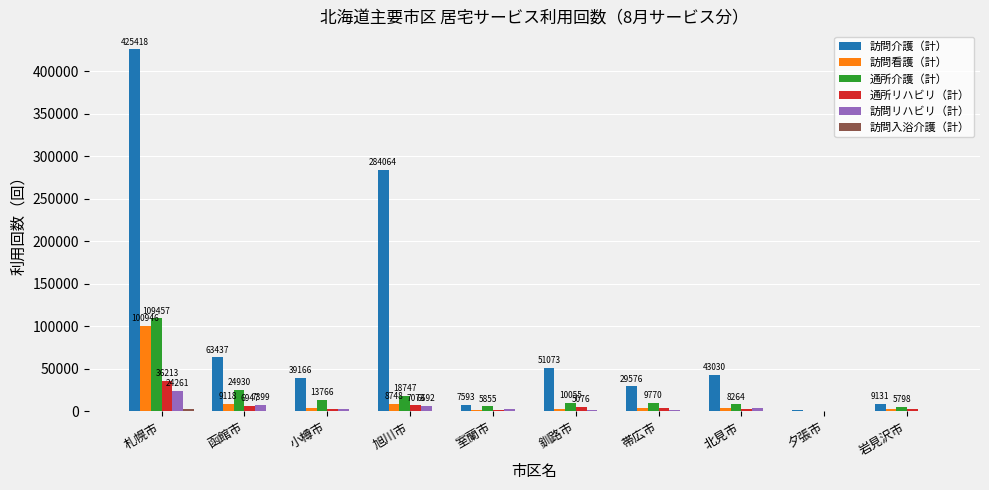

What is the average value of the 訪問介護（計） series?

95442